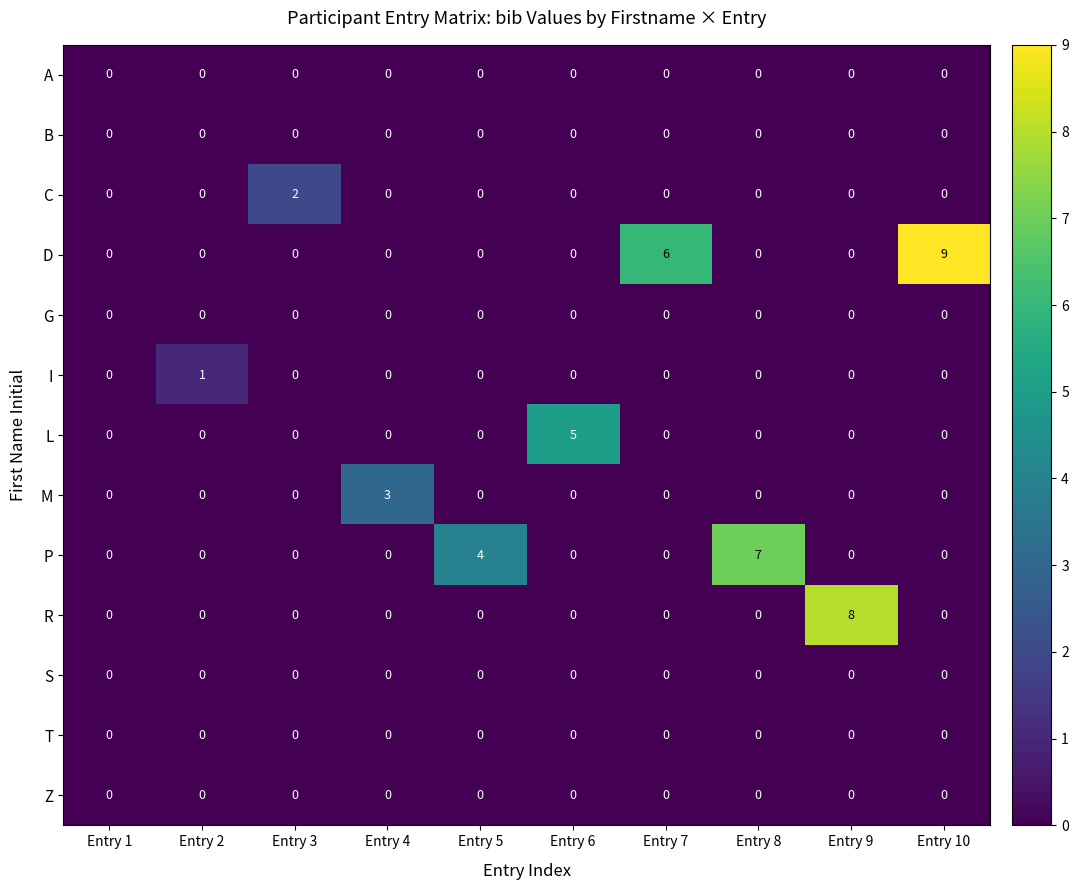

Which series has the largest total across all categories?

D